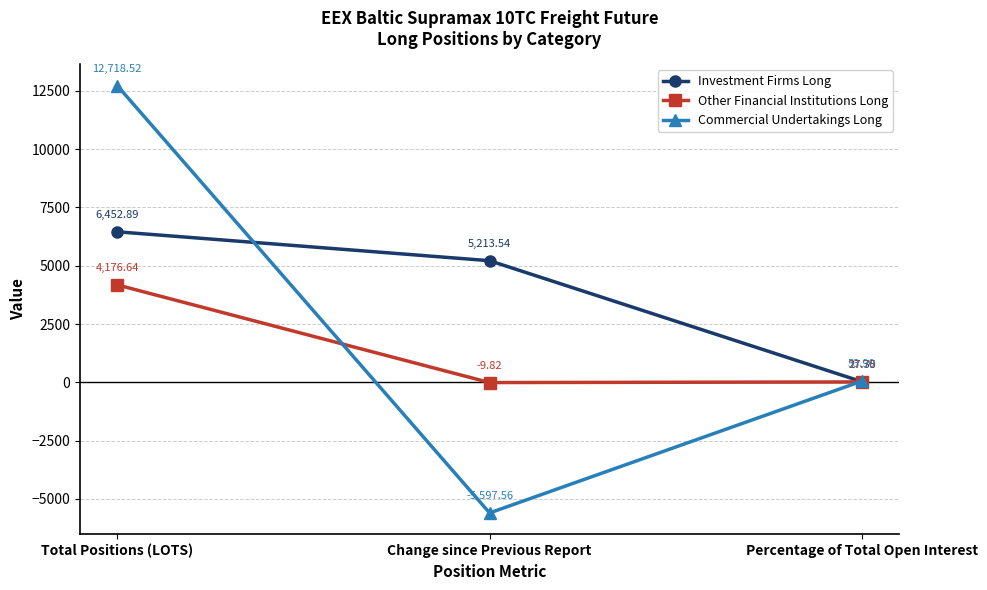

What is the label of the 2nd point from the right?

Change since Previous Report